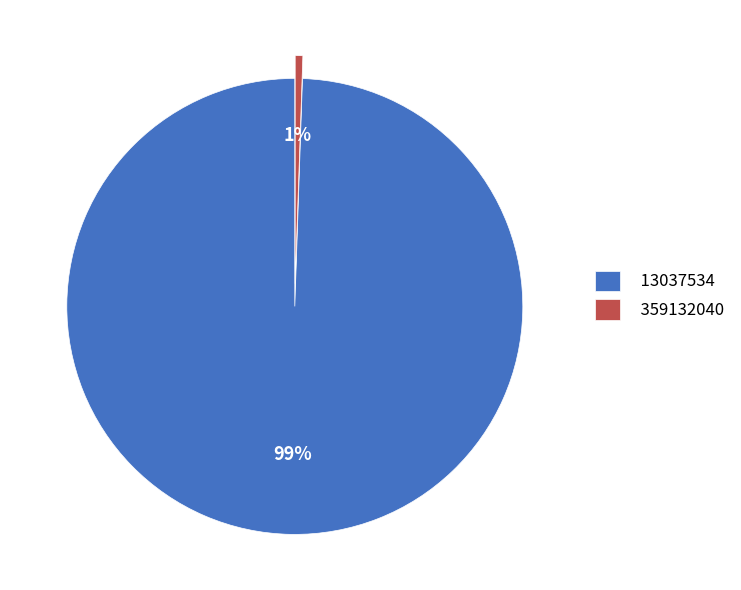

How many segments does this pie chart have?

2